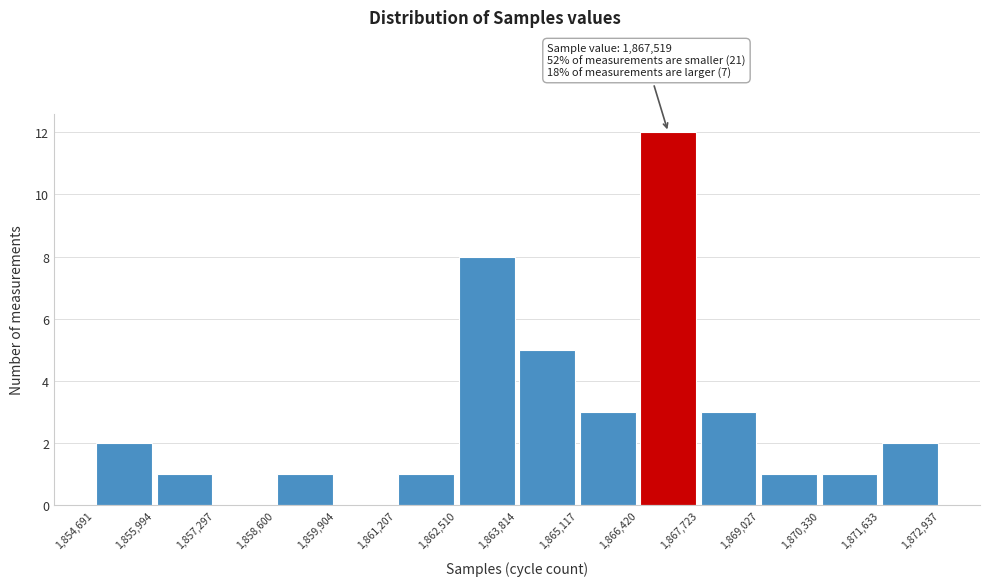

Over which range of the x-axis is the bar tallest?

1,866,420 to 1,867,723